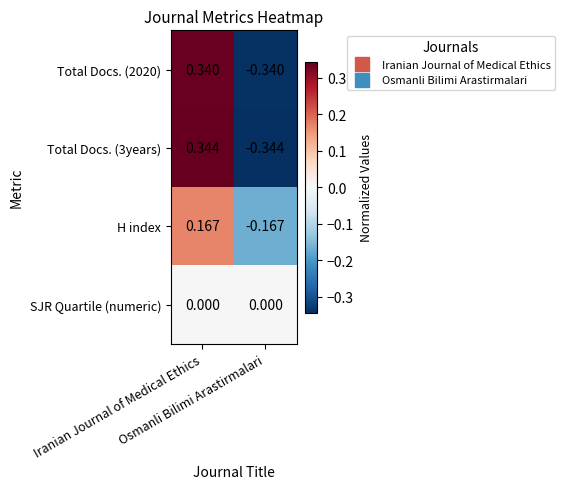

At how many categories does at least one series exceed 0?

1